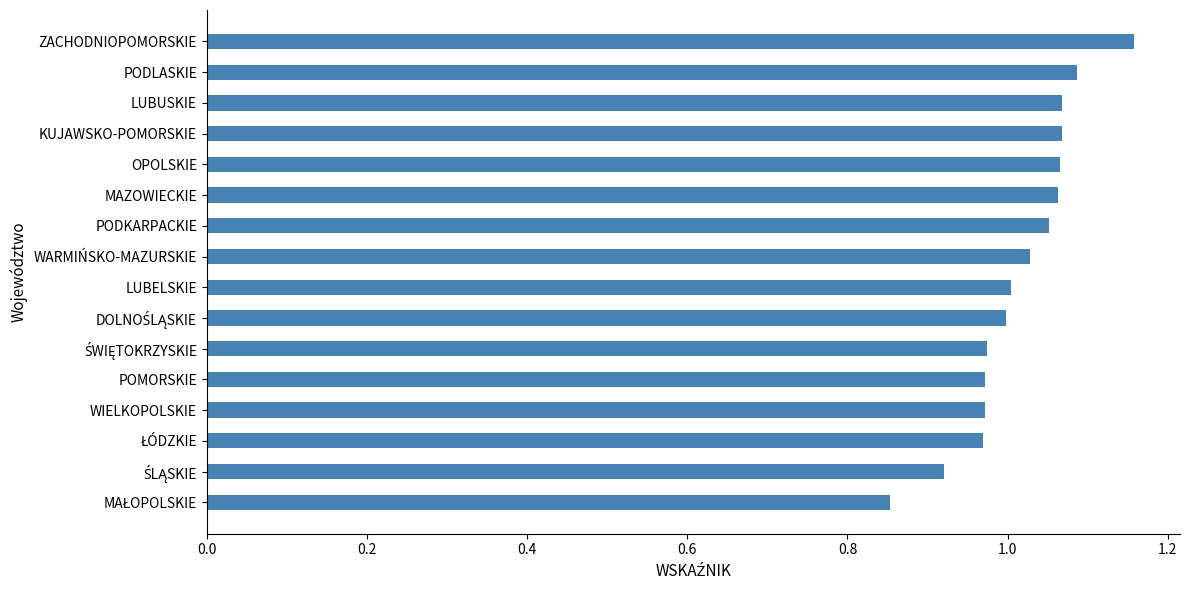

What is the change in value from WARMIŃSKO-MAZURSKIE to ZACHODNIOPOMORSKIE?

+0.1